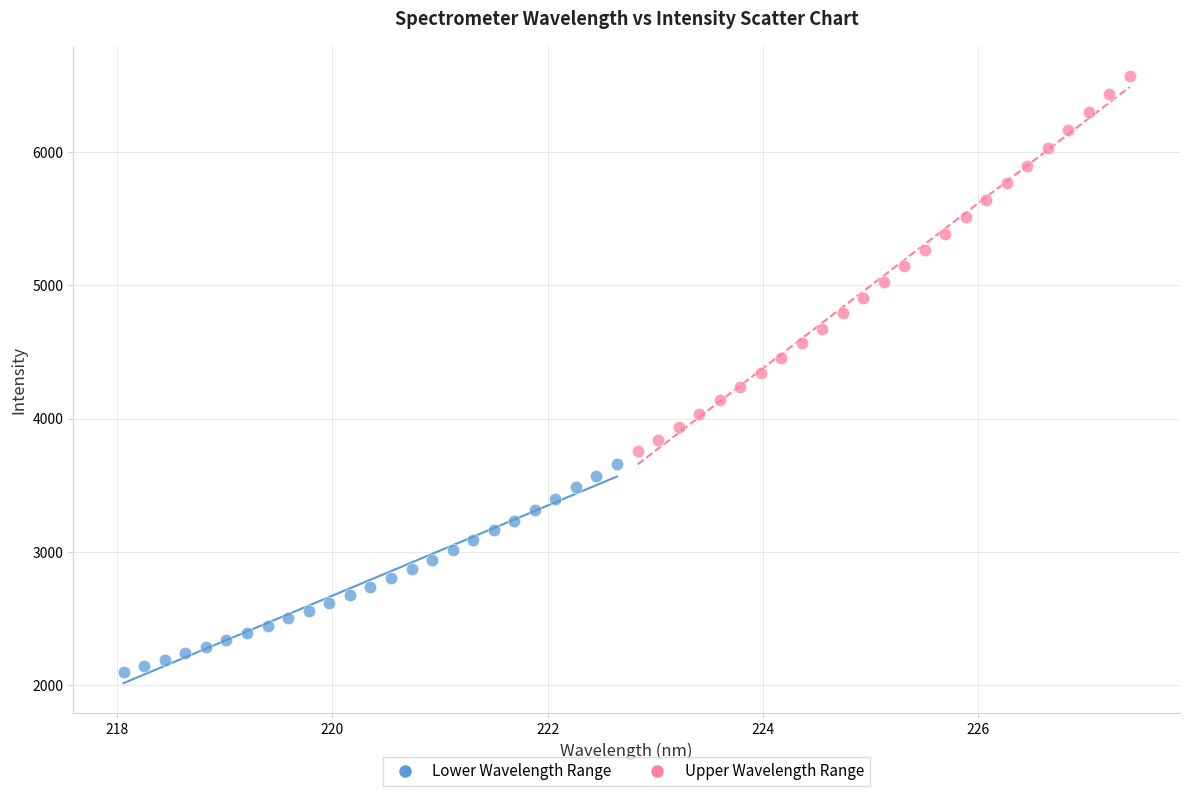

Which series reaches the minimum Y coordinate?

Lower Wavelength Range